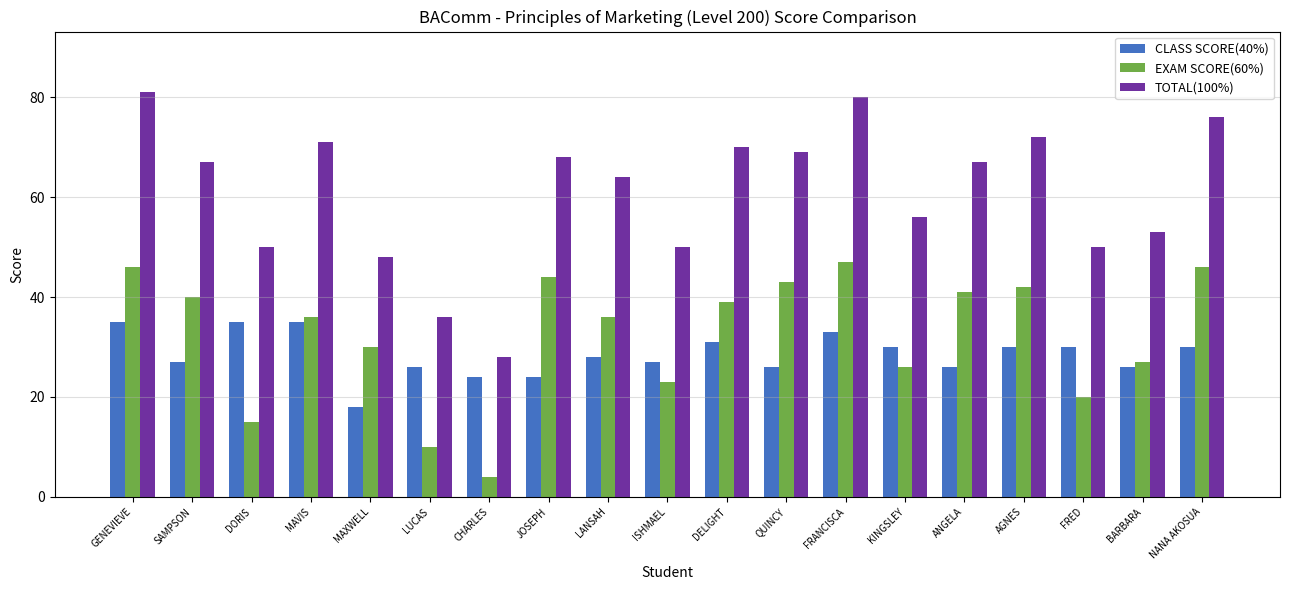

At how many categories does at least one series exceed 62?

11